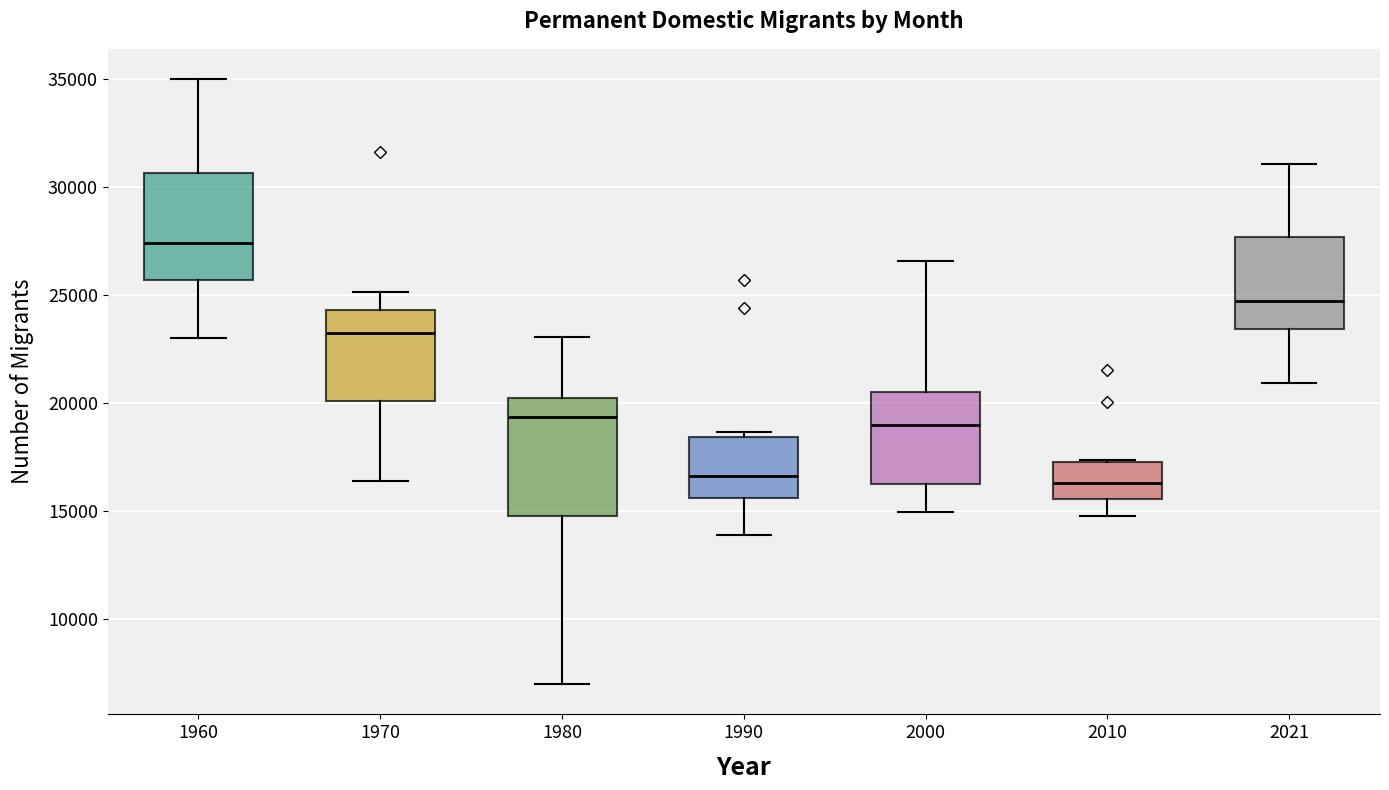

Where is the lower edge of the box at x = 1990 on the y-axis? The values are not printed on the chart, so give them approximately, as read against the axis.

15500